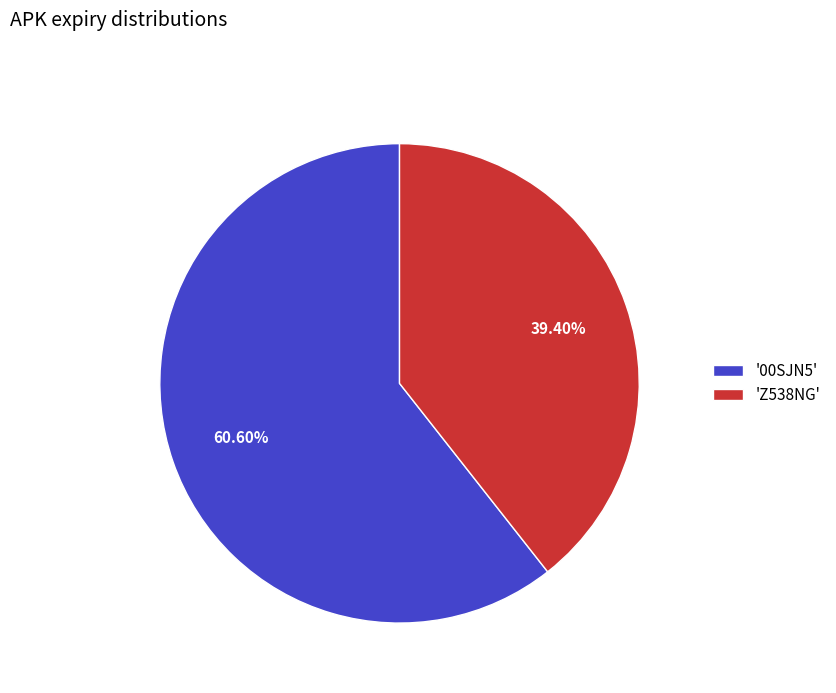

Which slice represents more than half of the pie?

'00SJN5'